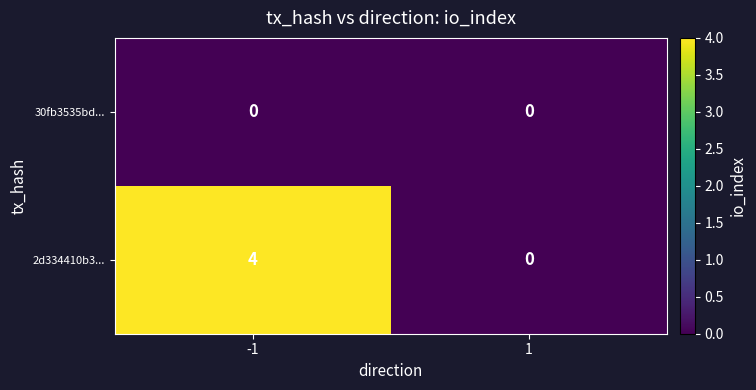

The 30fb3535bd... series shows 0 at -1. True or false?

True